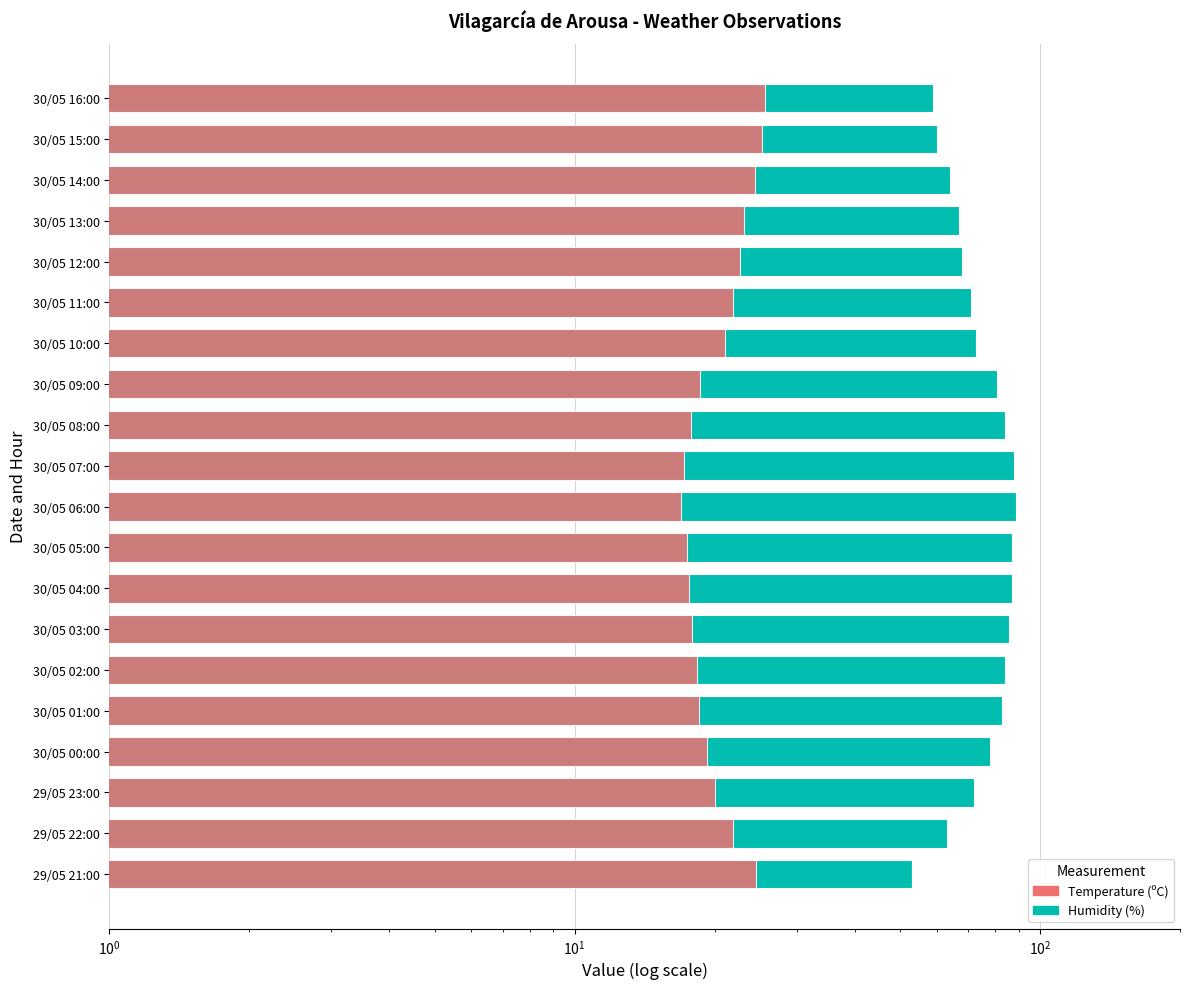

Is it true that Temperature (ºC) equals 17.4 at 30/05 05:00?

True